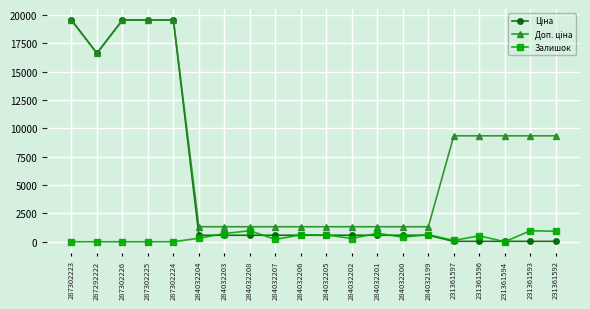

What is the greatest value displayed?

19542.7